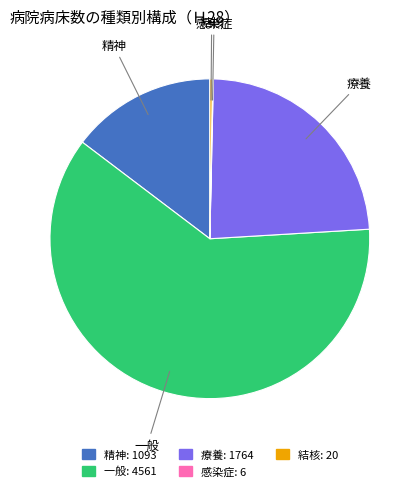

What is the ratio of the value at 療養 to the value at 一般?

0.4